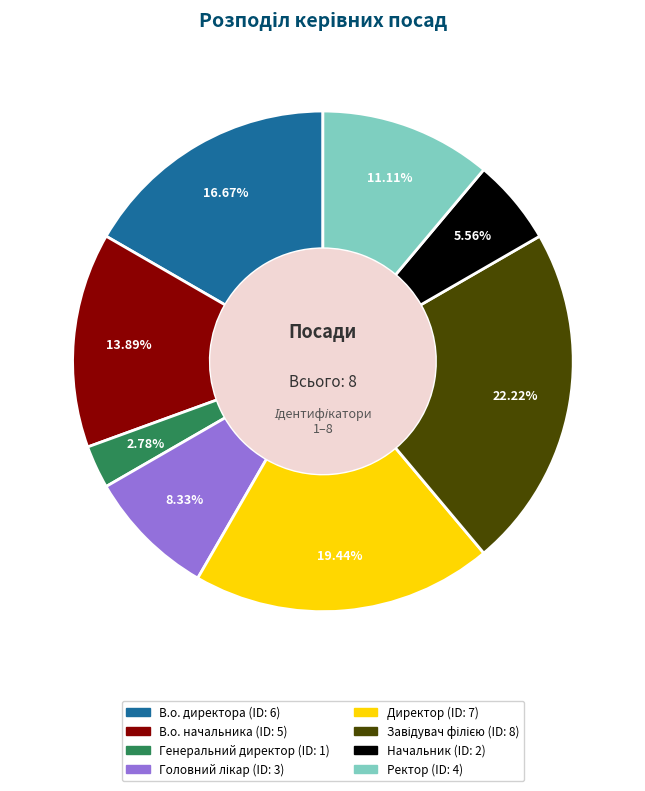

Which has a higher value, В.о. директора or Генеральний директор?

В.о. директора